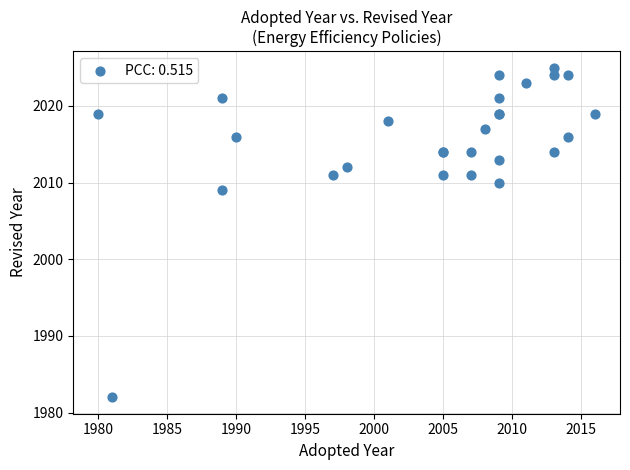

What Y value in the scatter plot is closest to 2003?

2009